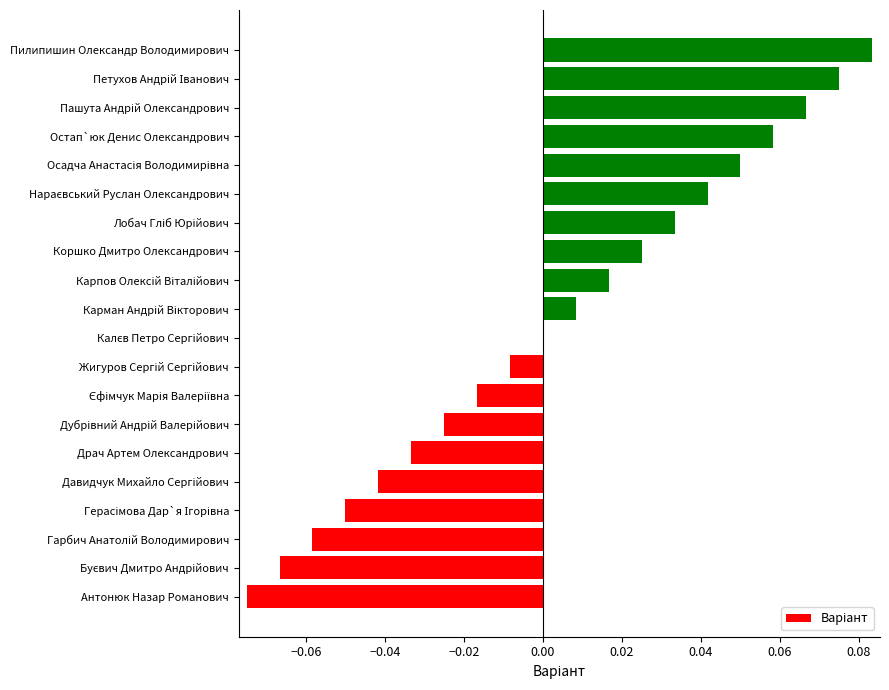

Are the bars horizontal?

Yes